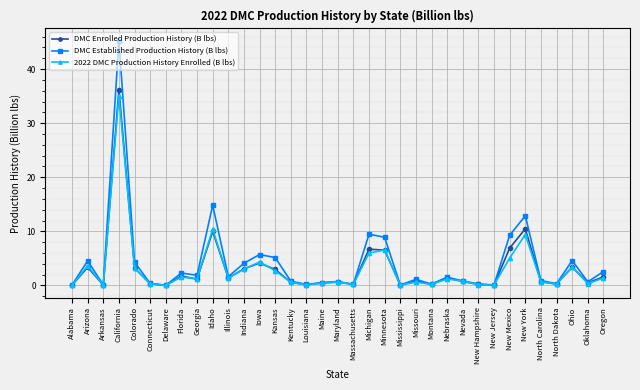

What position from the right is Michigan?

16